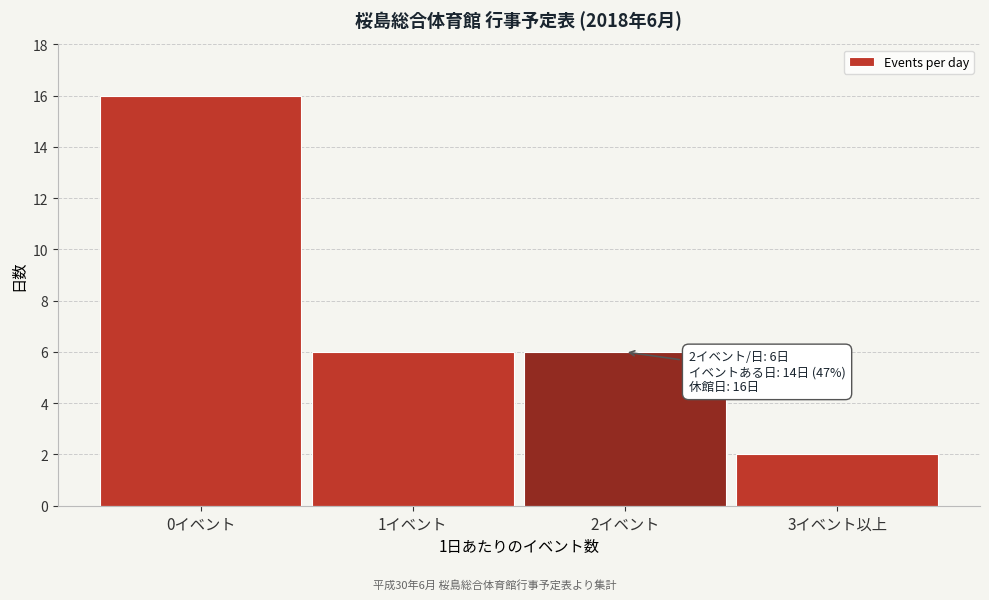

Reading right to left, transcribe all the data shown in this chart.

2	6	6	16